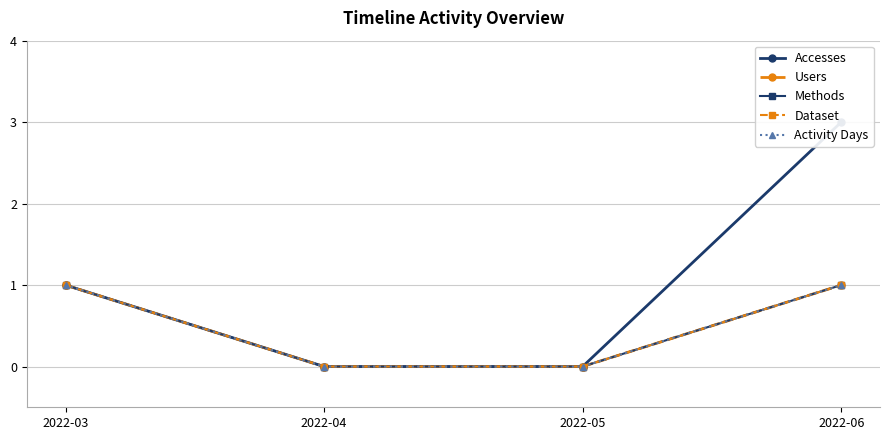

At which category is the sum across all series the highest?

2022-06